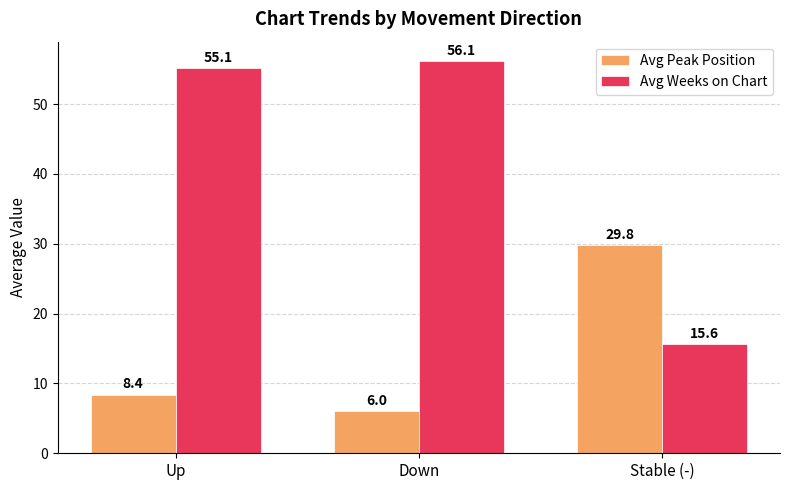

Read the Avg Peak Position value at Up.

8.4